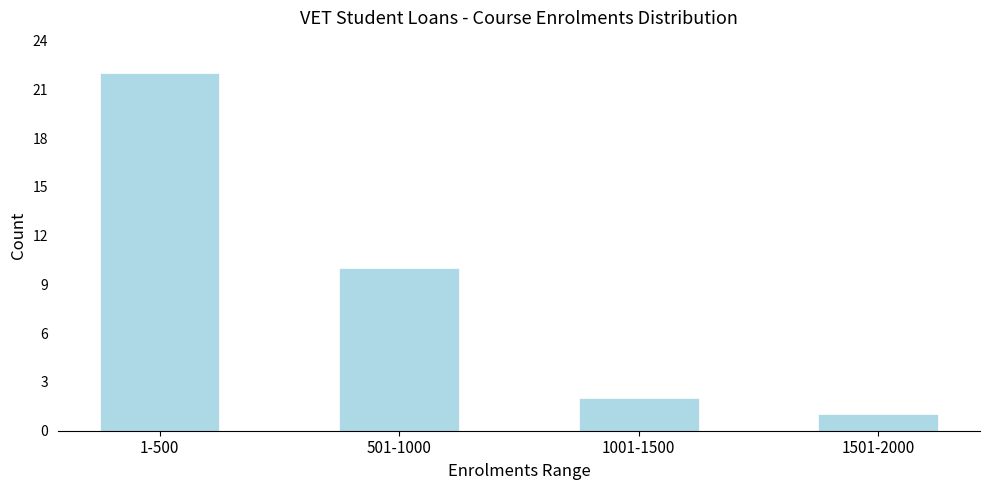

Reading left to right, transcribe all the data shown in this chart.

22	10	2	1